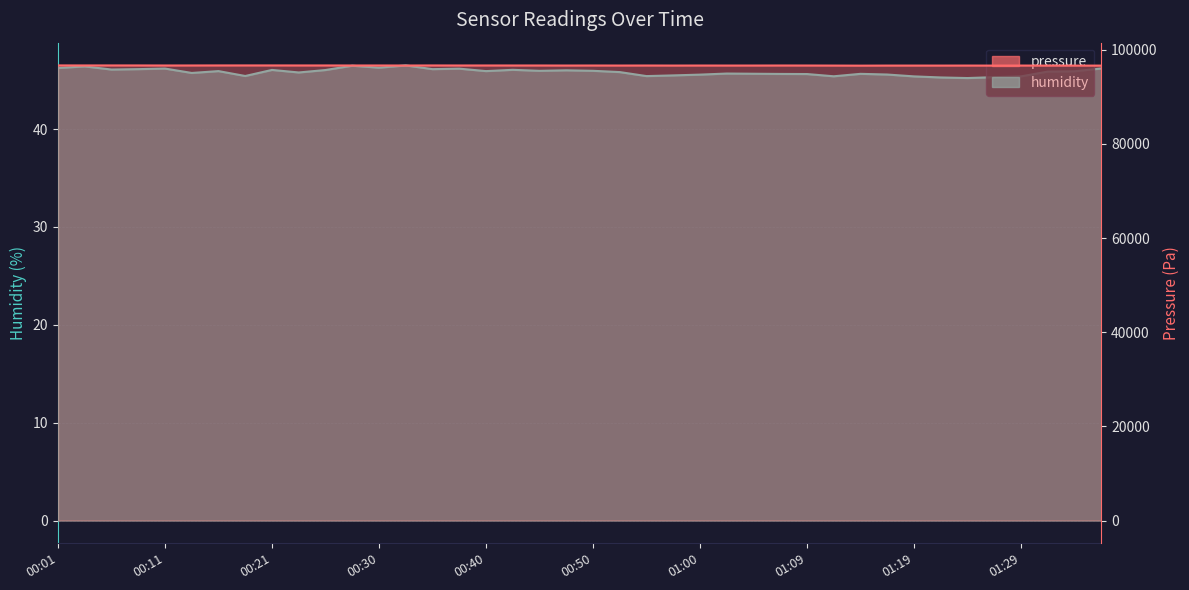

True or false: humidity and pressure cross at least once.

False